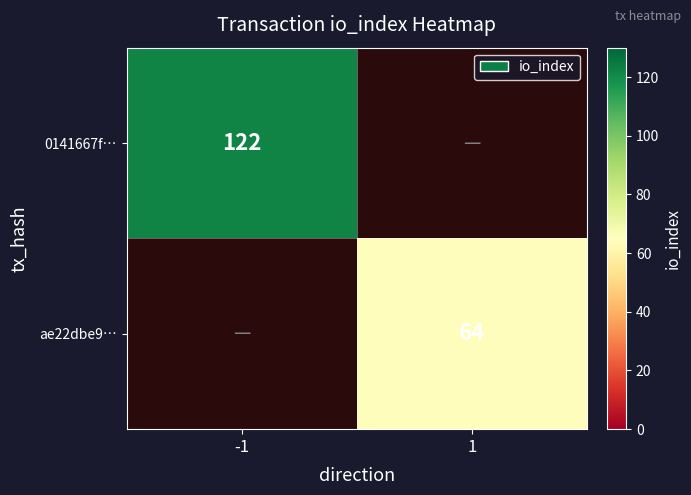

The 0141667f… series shows 122 at -1. True or false?

True